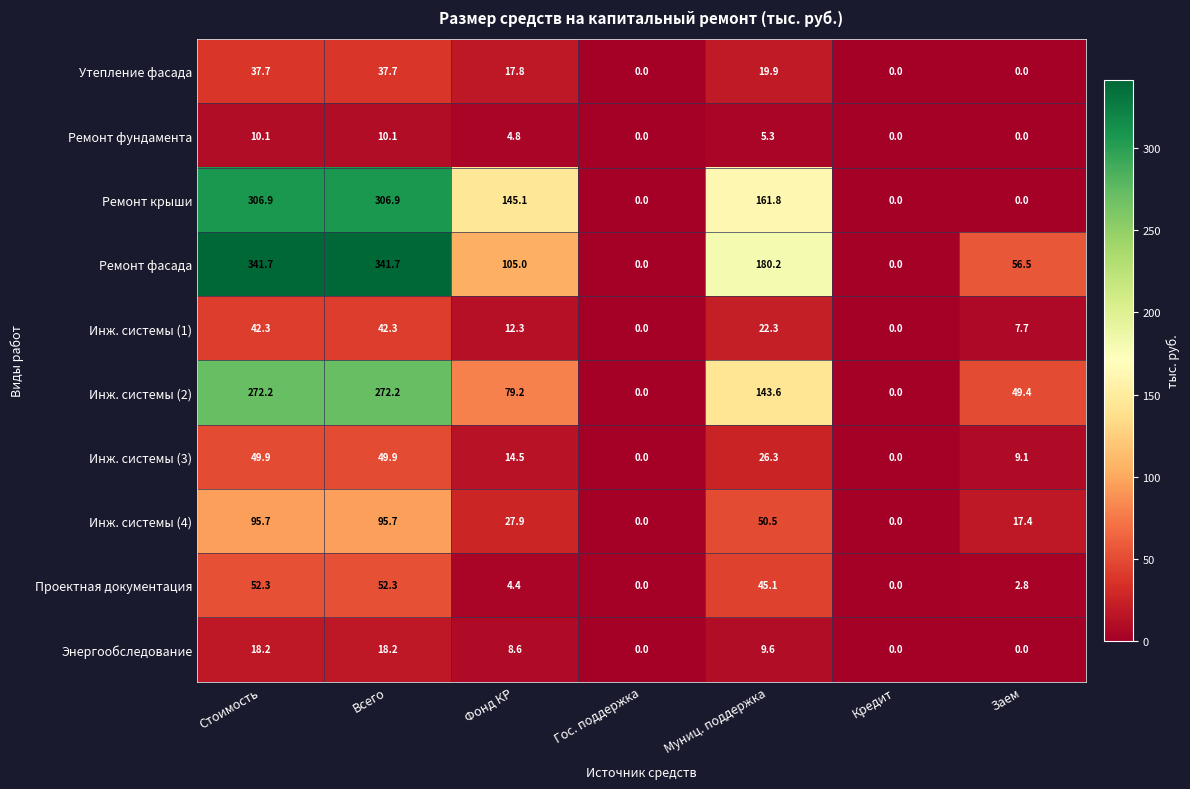

Rank the series by their maximum value, from lowest to highest.

Ремонт фундамента, Энергообследование, Утепление фасада, Инж. системы (1), Инж. системы (3), Проектная документация, Инж. системы (4), Инж. системы (2), Ремонт крыши, Ремонт фасада